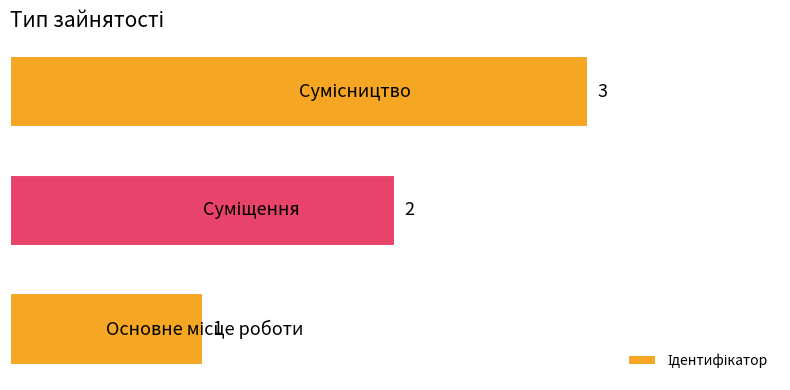

What is the greatest value displayed?

3